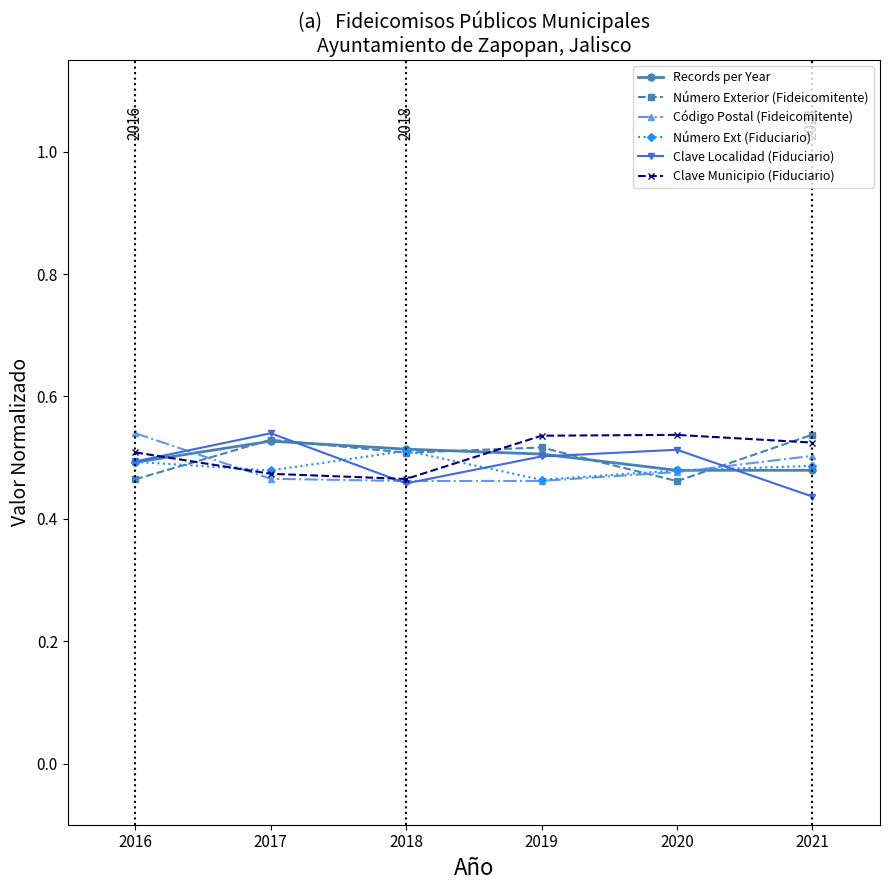

At how many categories does at least one series exceed 0?

6